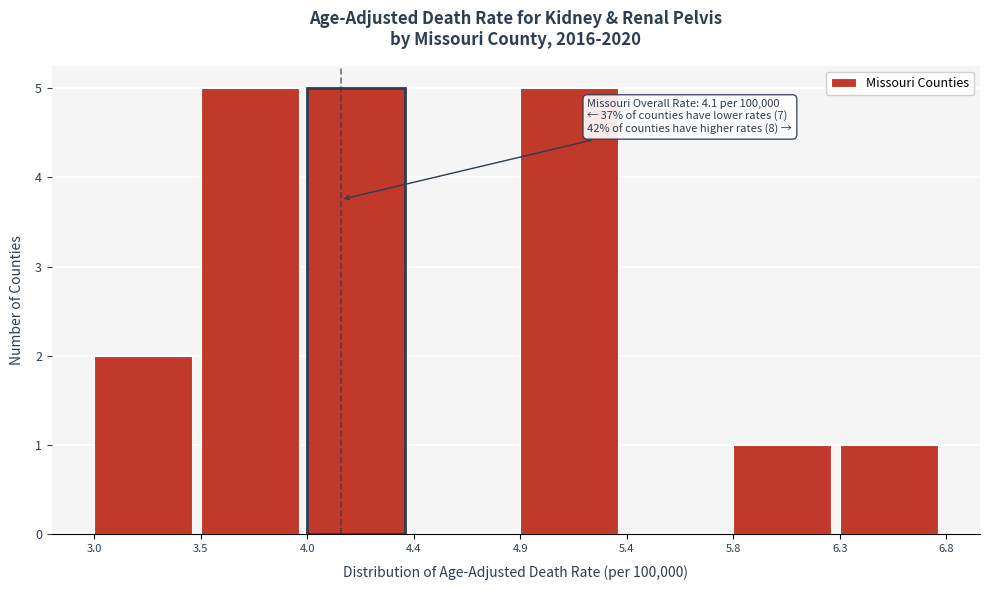

Reading right to left, what are all the values shown in this chart?

6.3=1	5.8=1	5.4=0	4.9=5	4.4=0	4.0=5	3.5=5	3.0=2